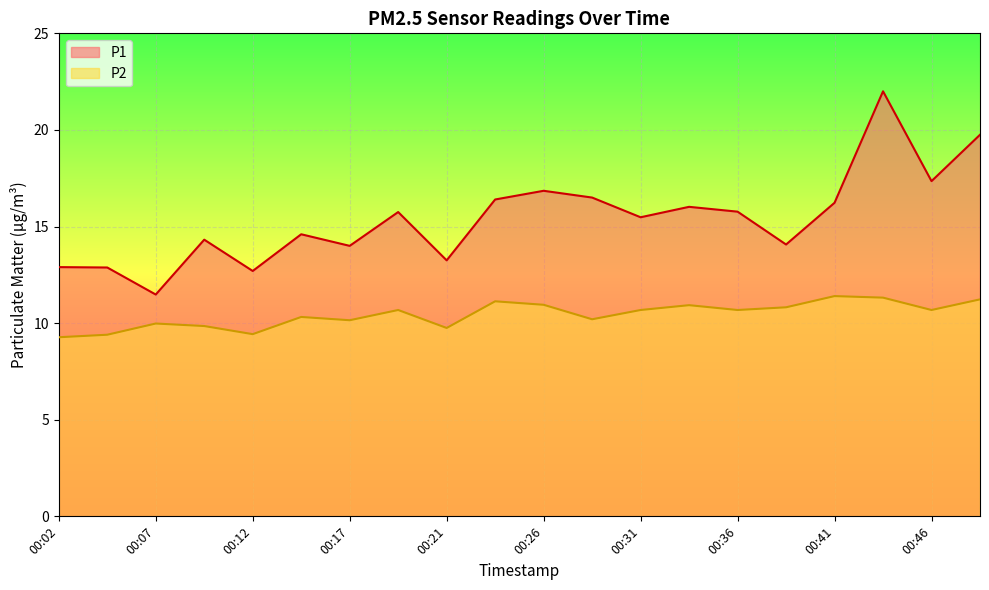

How many interior local valleys does the P1 series have?

7